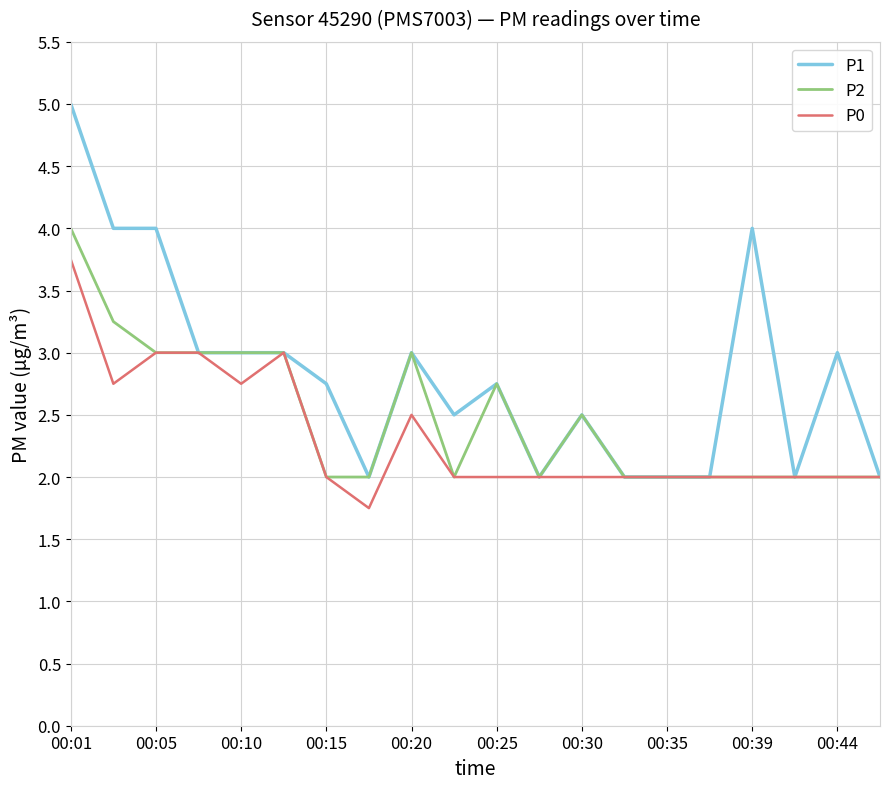

Which series has the largest total across all categories?

P1